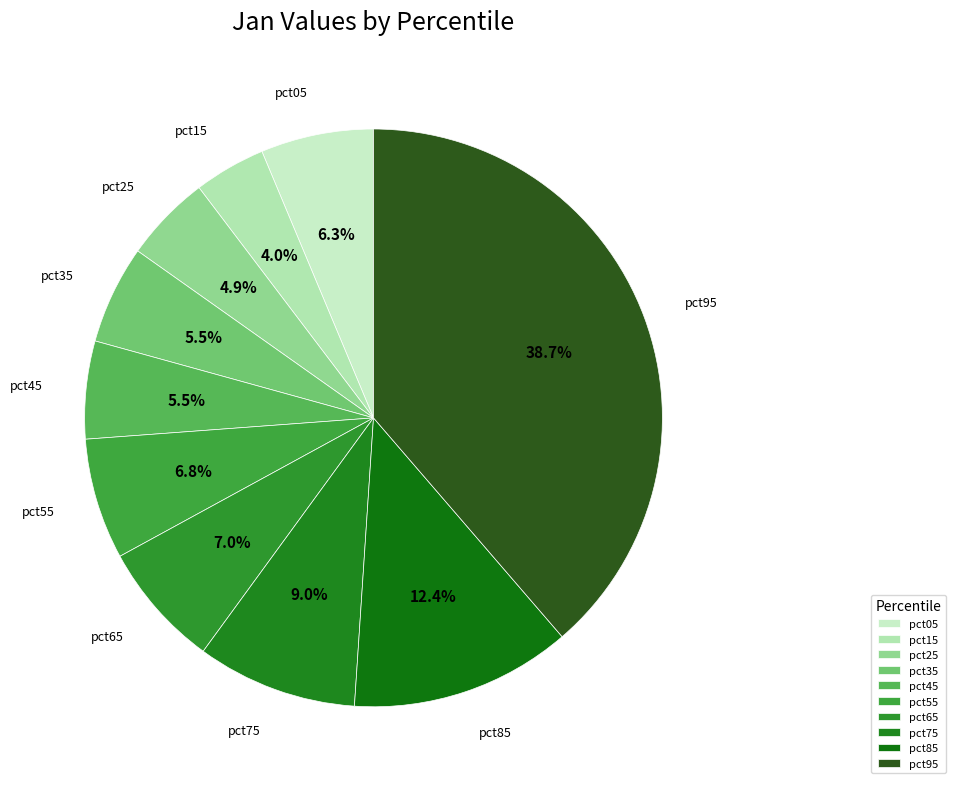

Combined, do pct55 and pct75 account for over 50%?

No